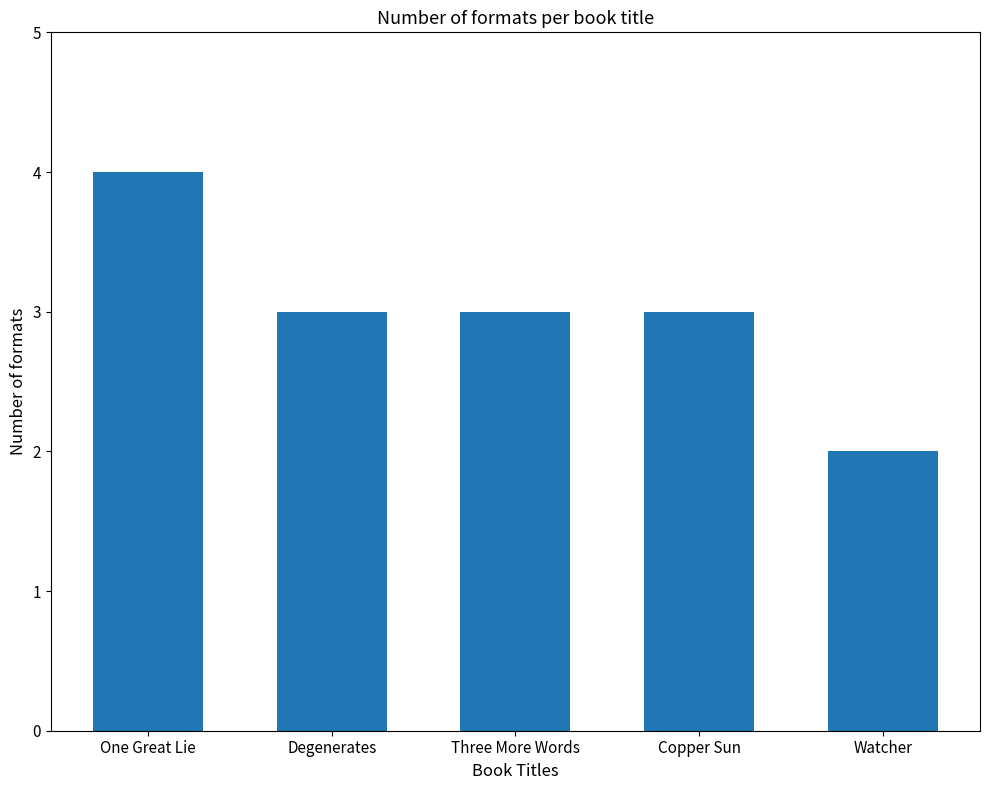

What is the maximum value shown in the chart?

4